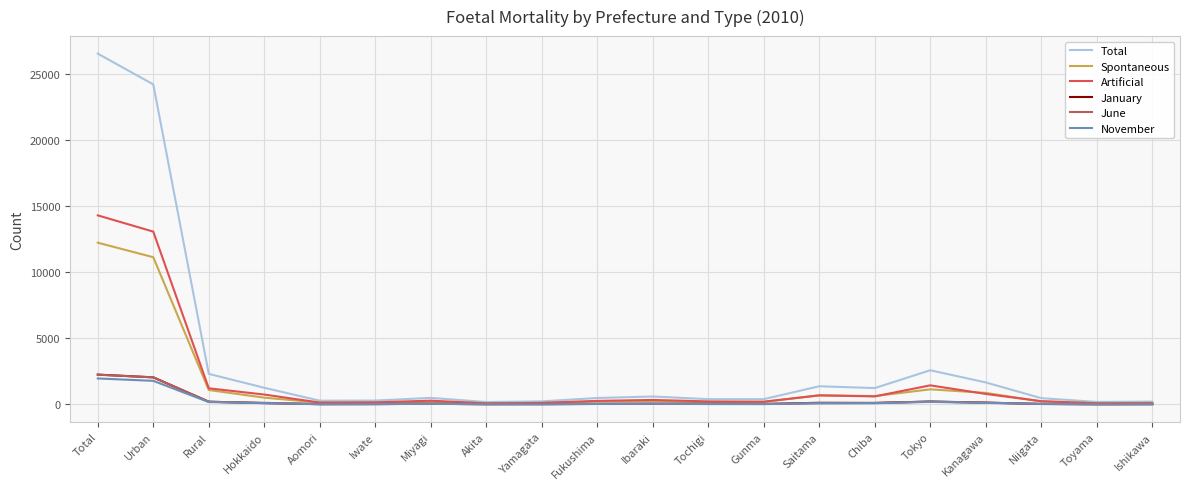

What is the maximum value for Total?

26560